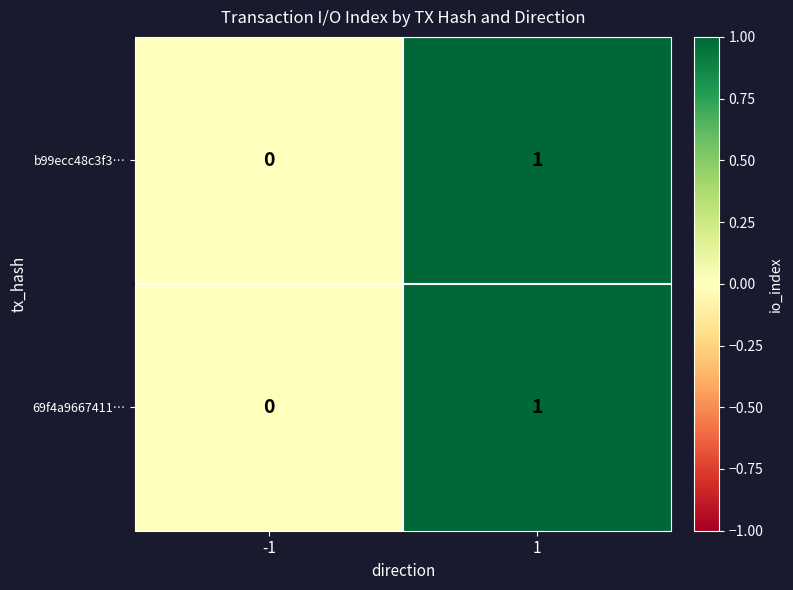

Reading left to right, extract all data points from this chart.

b99ecc48c3f3…: -1=0	1=1
69f4a9667411…: -1=0	1=1